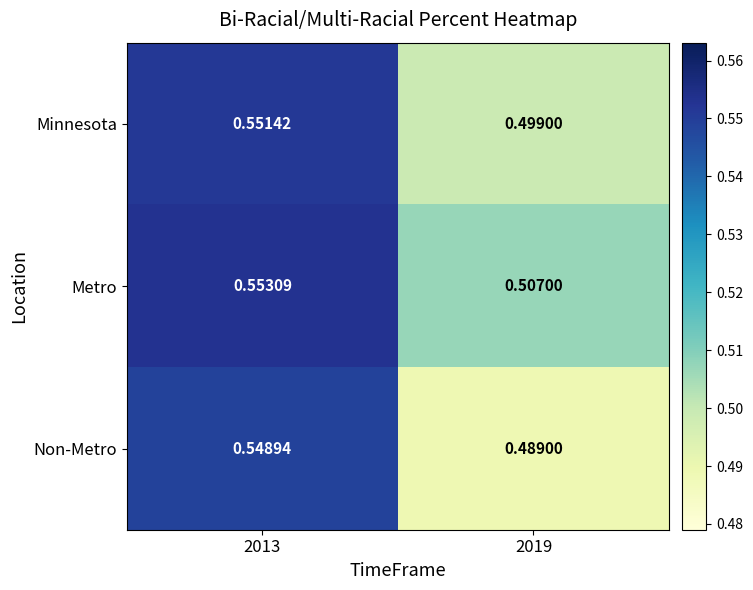

Rank the series by their average value, from highest to lowest.

Metro, Minnesota, Non-Metro